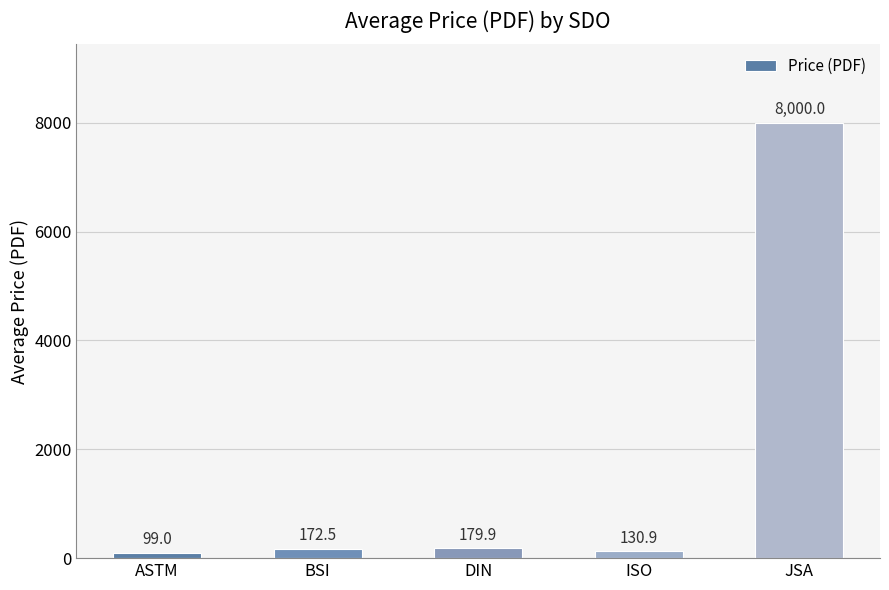

How many bars are there in total?

5